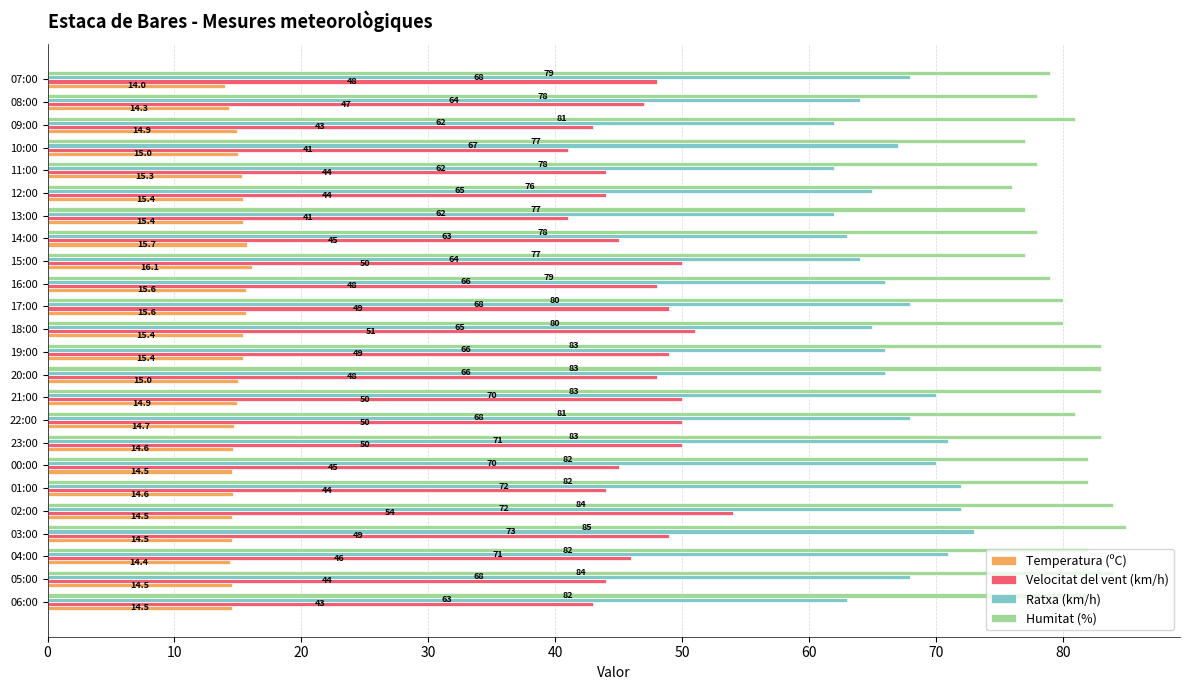

What is the difference between the maximum and minimum values in the Temperatura (ºC) series?

2.1